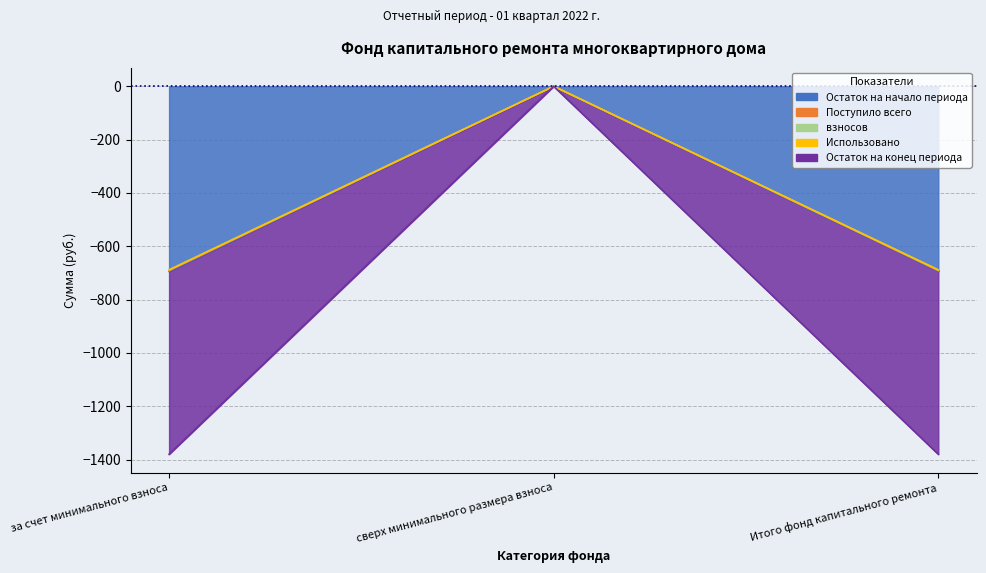

What is the sum of the взносов values at за счет минимального взноса and сверх минимального размера взноса?

-688.6